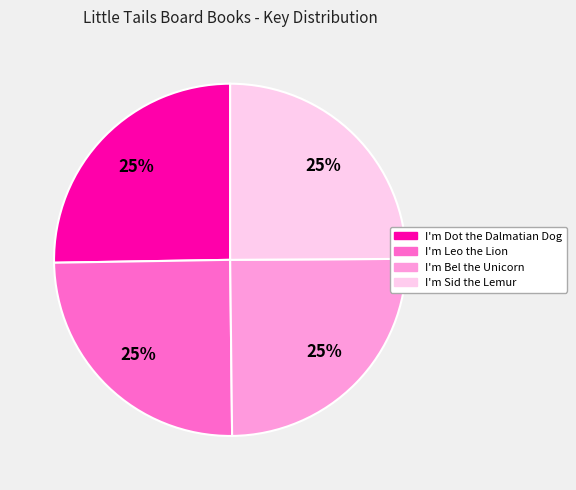

Approximately how many times larger is the value at I'm Dot the Dalmatian Dog compared to I'm Leo the Lion?

1.0